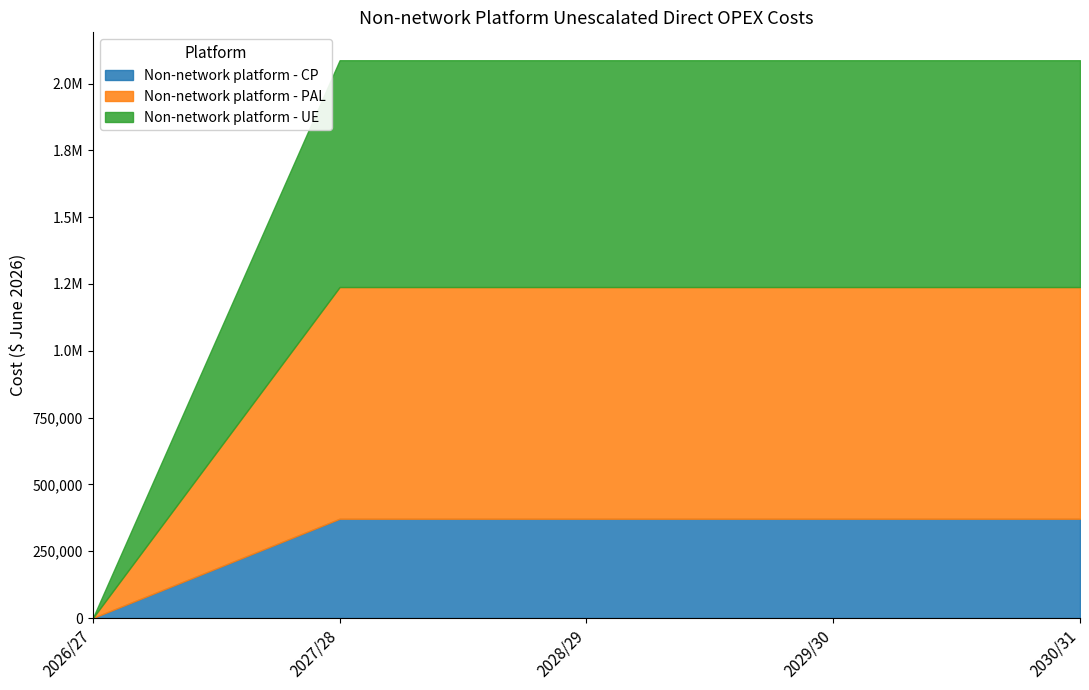

The value of Non-network platform - UE at 2030/31 is 848770.4. True or false?

True